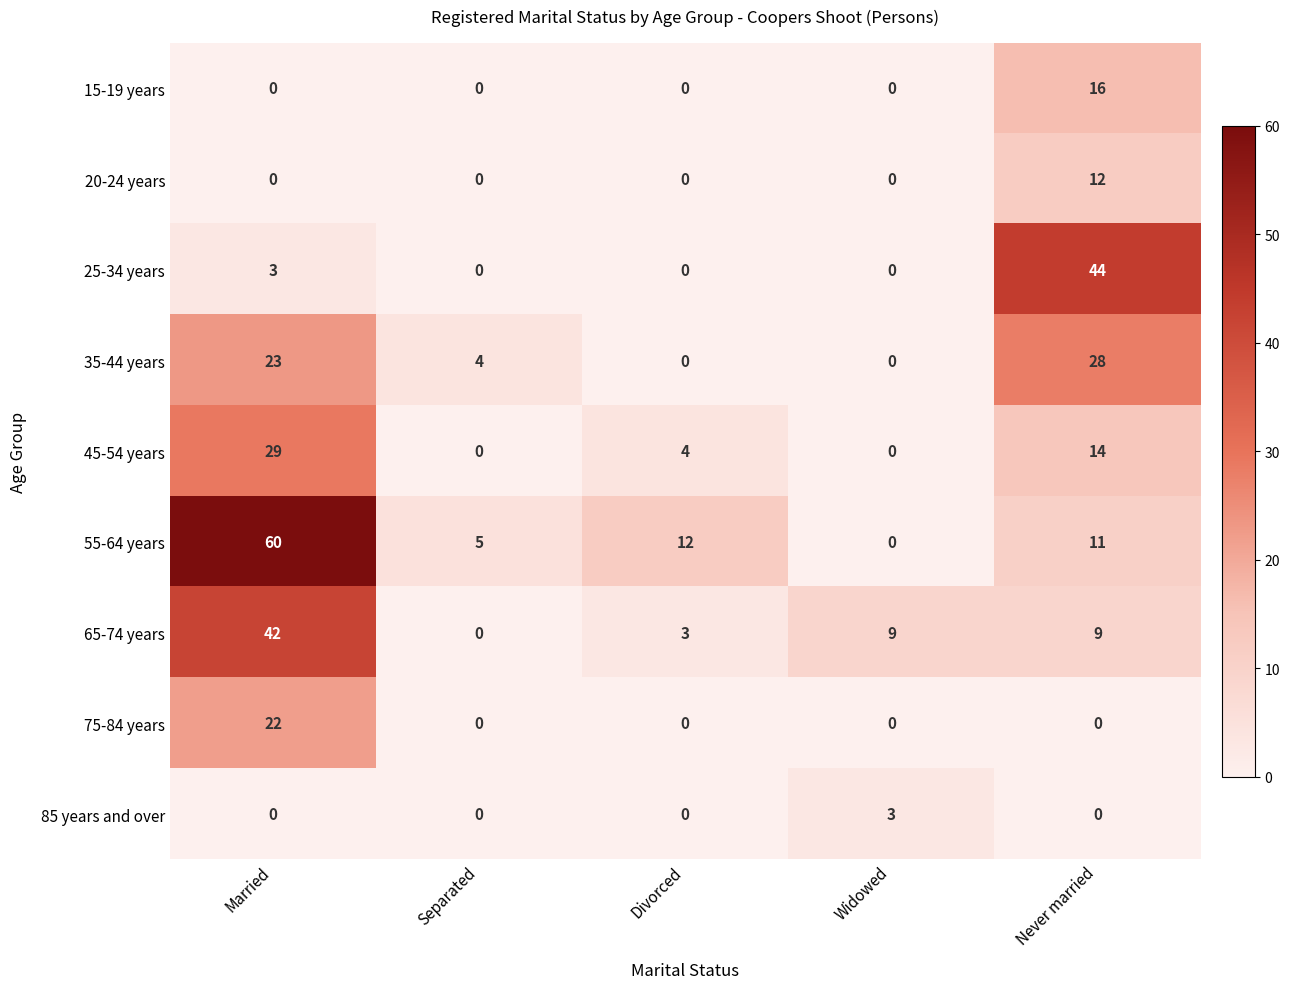

Which series has the widest spread of values?

55-64 years